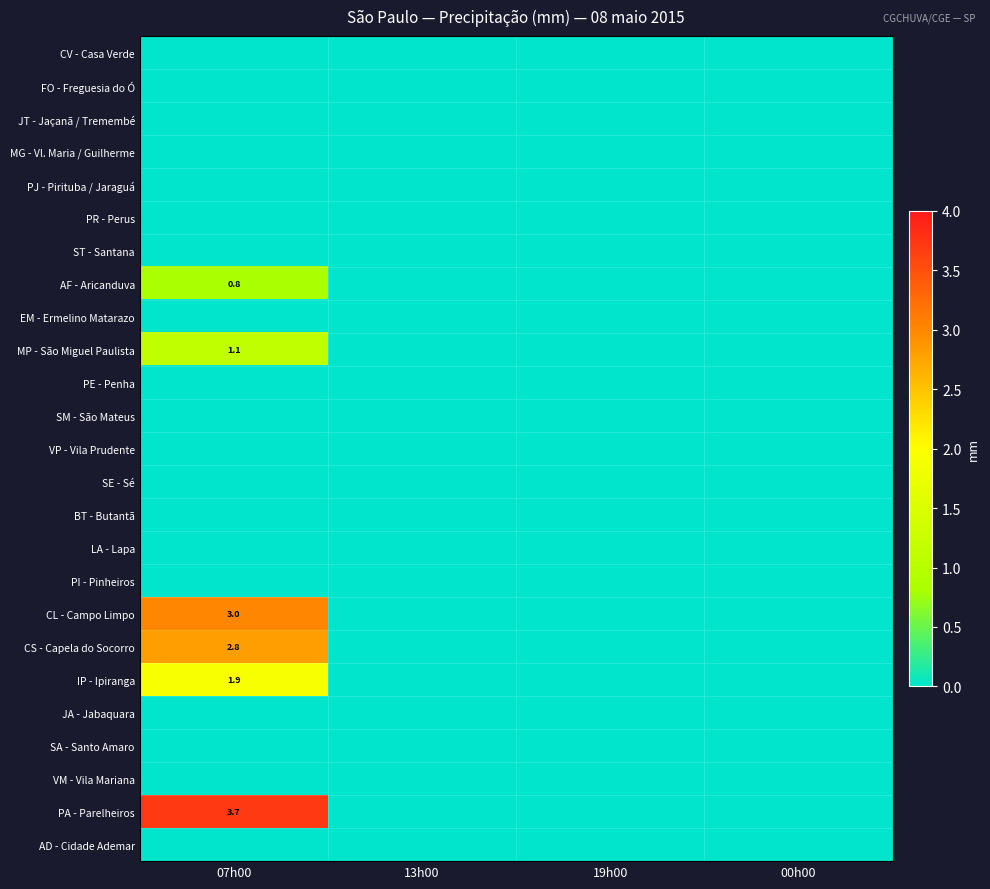

The value of CL - Campo Limpo at 07h00 is 3.0. True or false?

True